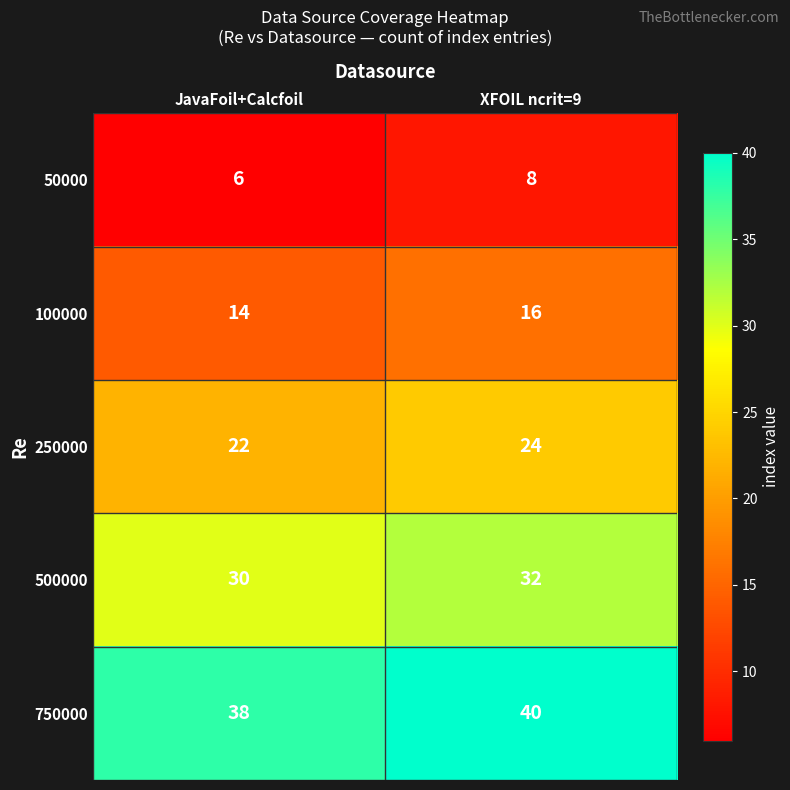

What is the maximum value shown in the chart?

40